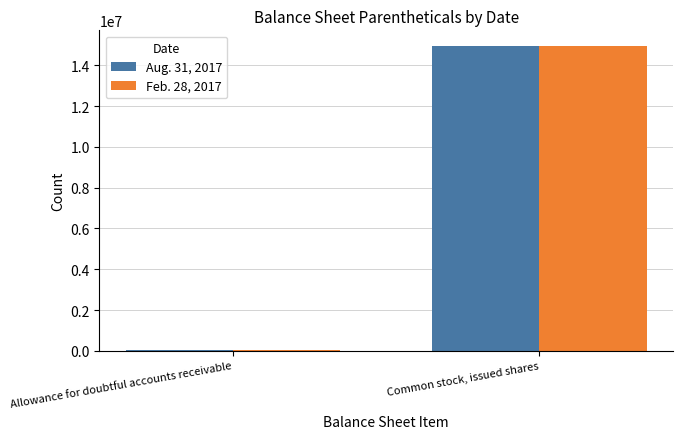

Is it true that Aug. 31, 2017 equals 14961475 at Common stock, issued shares?

True